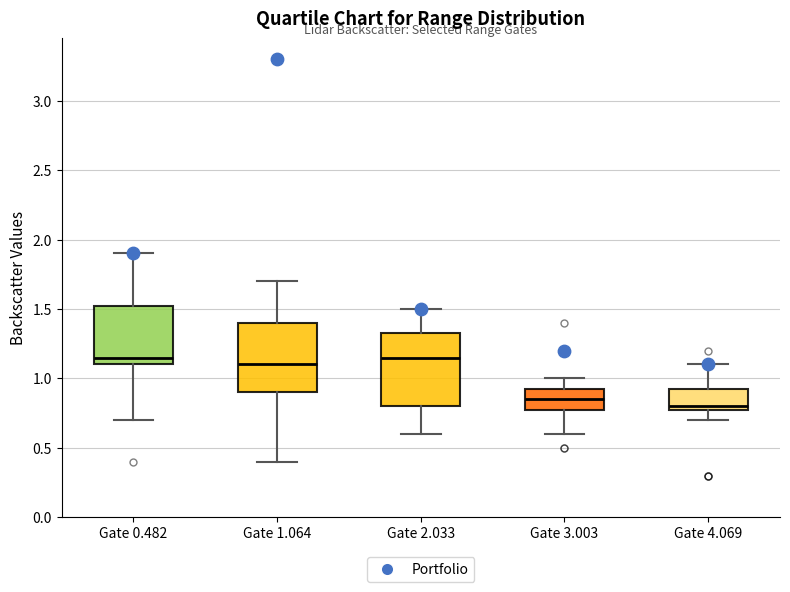

Which box has the lowest median line?

Gate 4.069